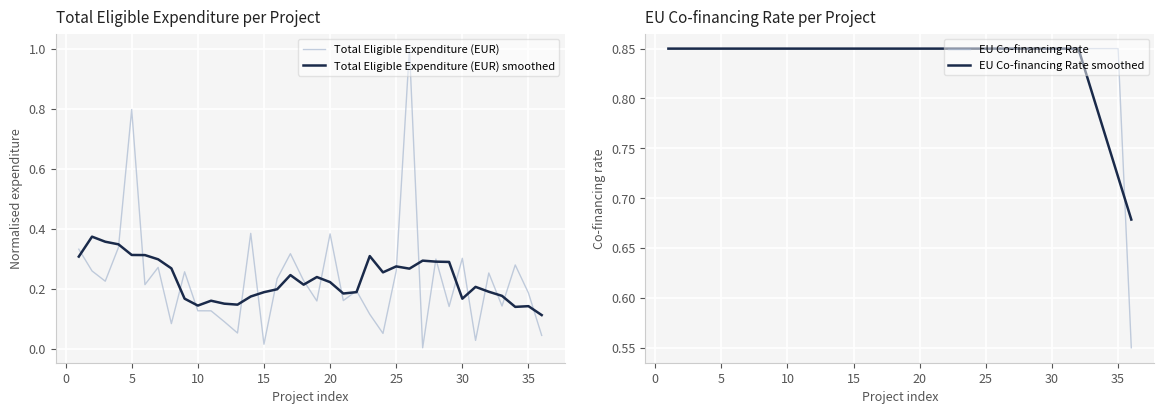

How many distinct data groups are displayed?

4